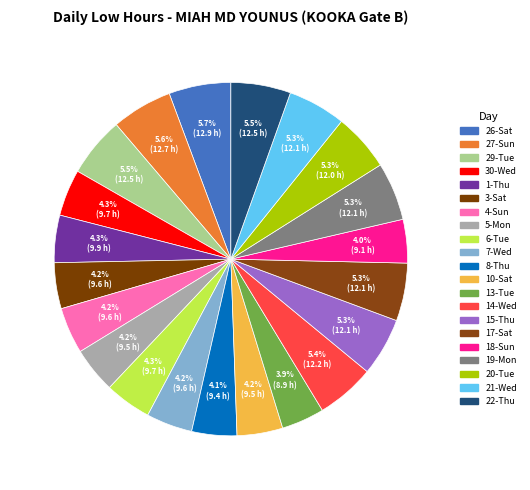

Which slice is the smallest?

13-Tue